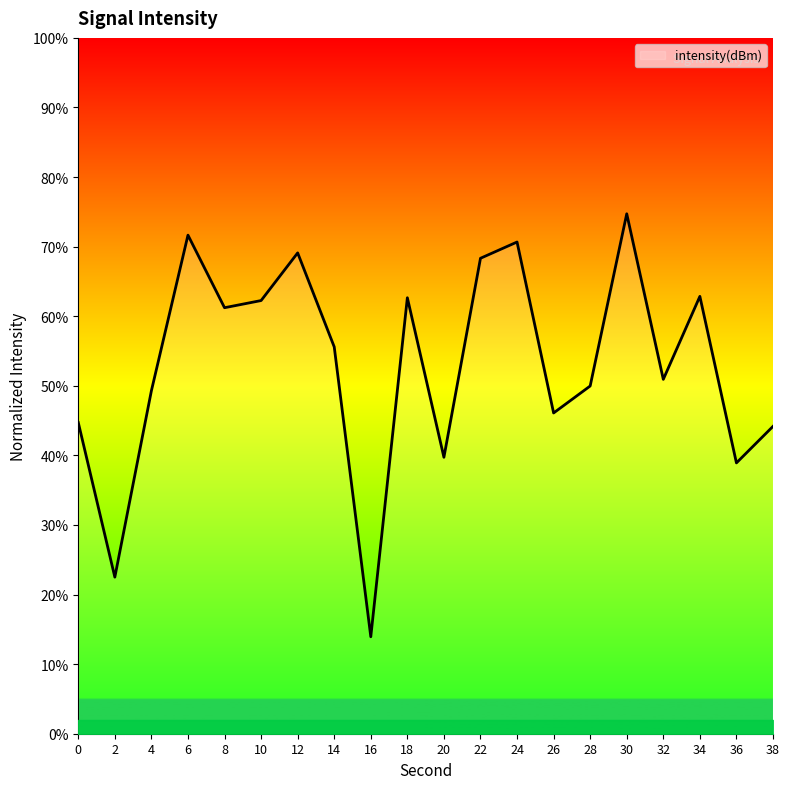

What is the difference between the values at 22 and 8?

7.1